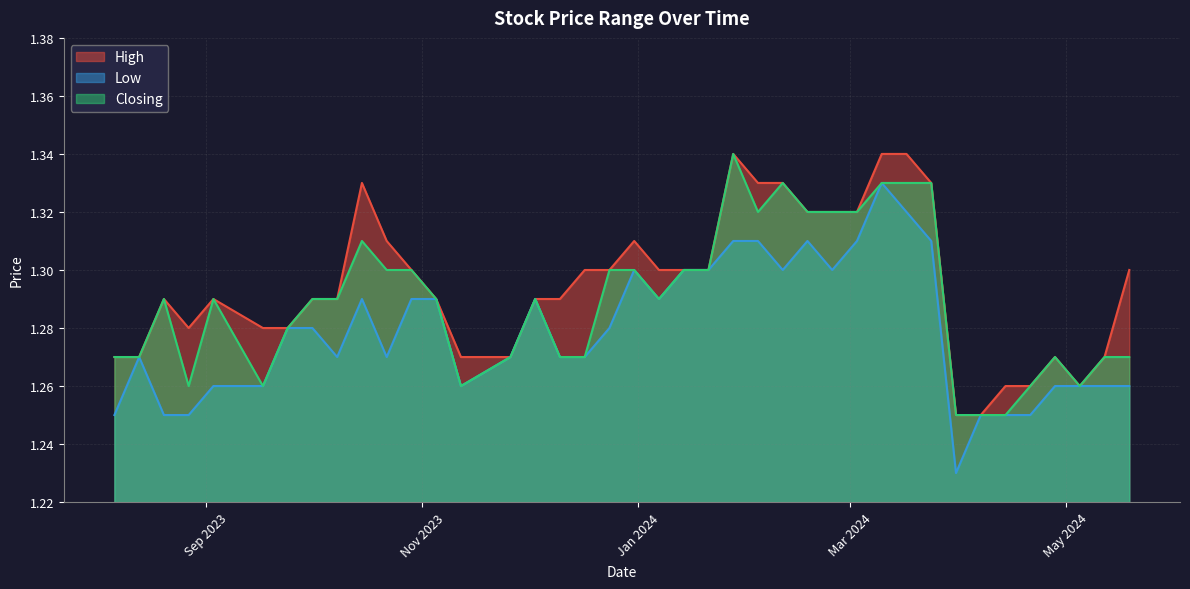

Which series changed the most between 21/04/2024 and 18/02/2024?

High